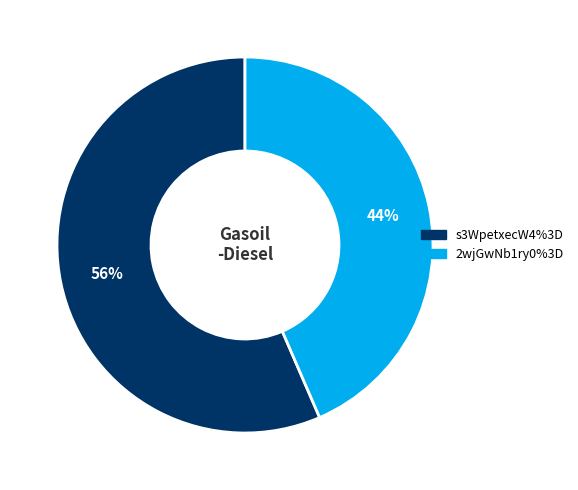

The s3WpetxecW4%3D slice represents 56% of the pie. True or false?

True